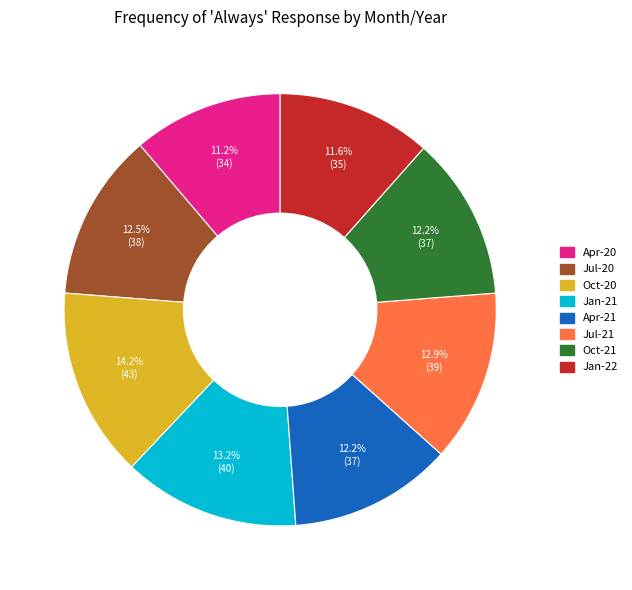

How many slices are in this pie chart?

8